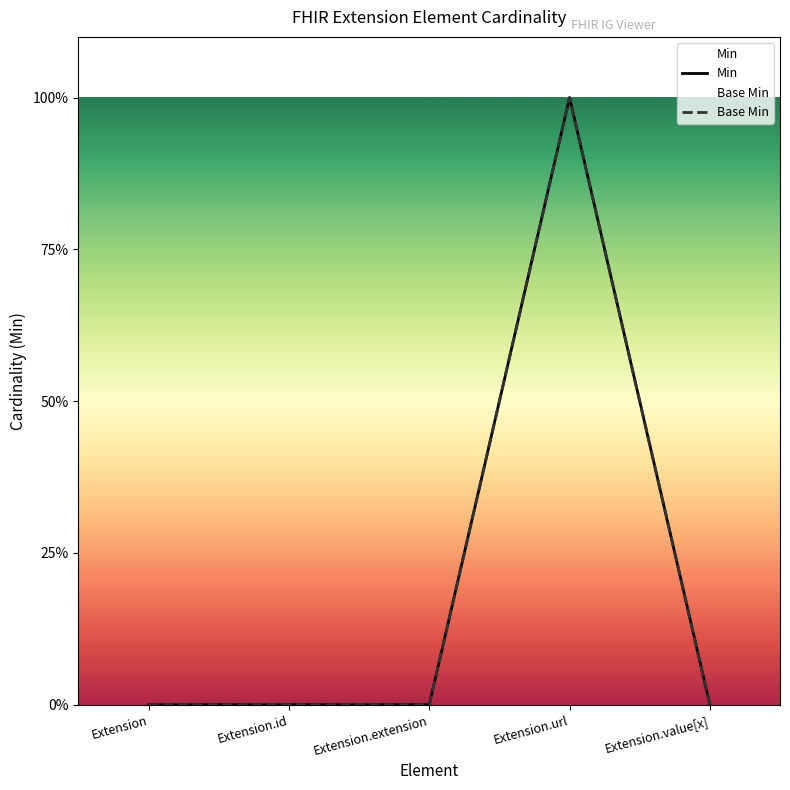

How many categories are shown in the chart?

5